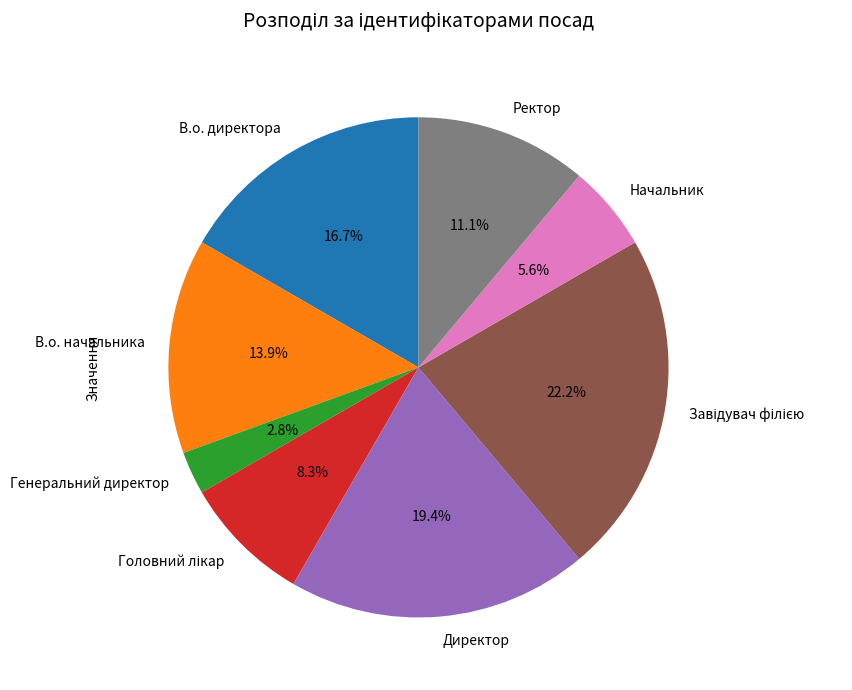

To the nearest percent, what is the difference between the largest and smallest slice percentages?

19%